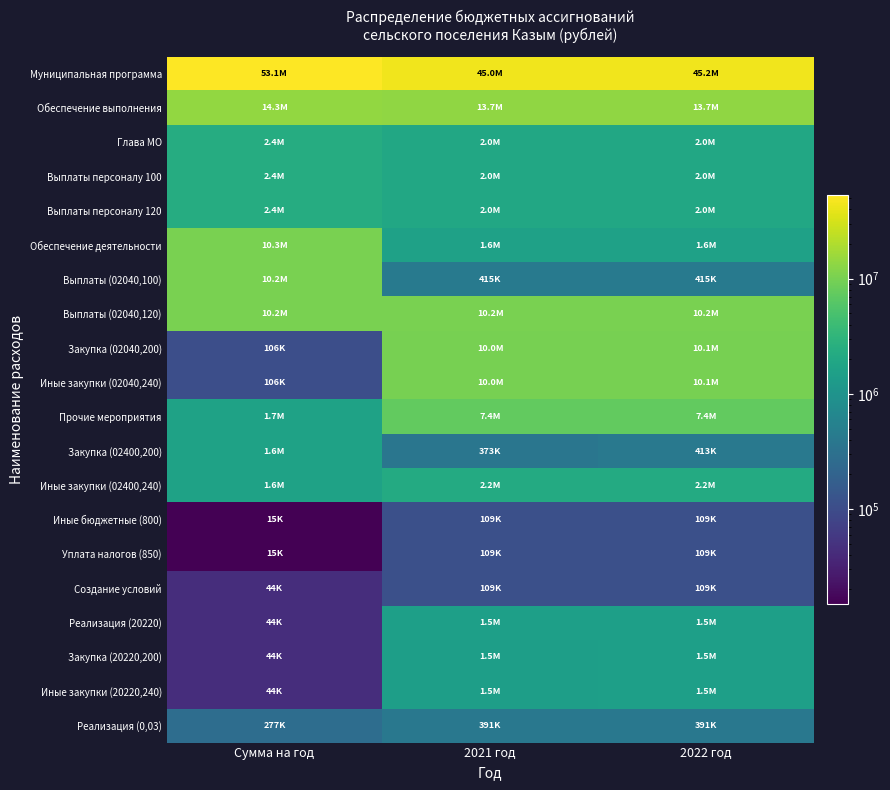

Which series has the widest spread of values?

Закупка (02040,200)